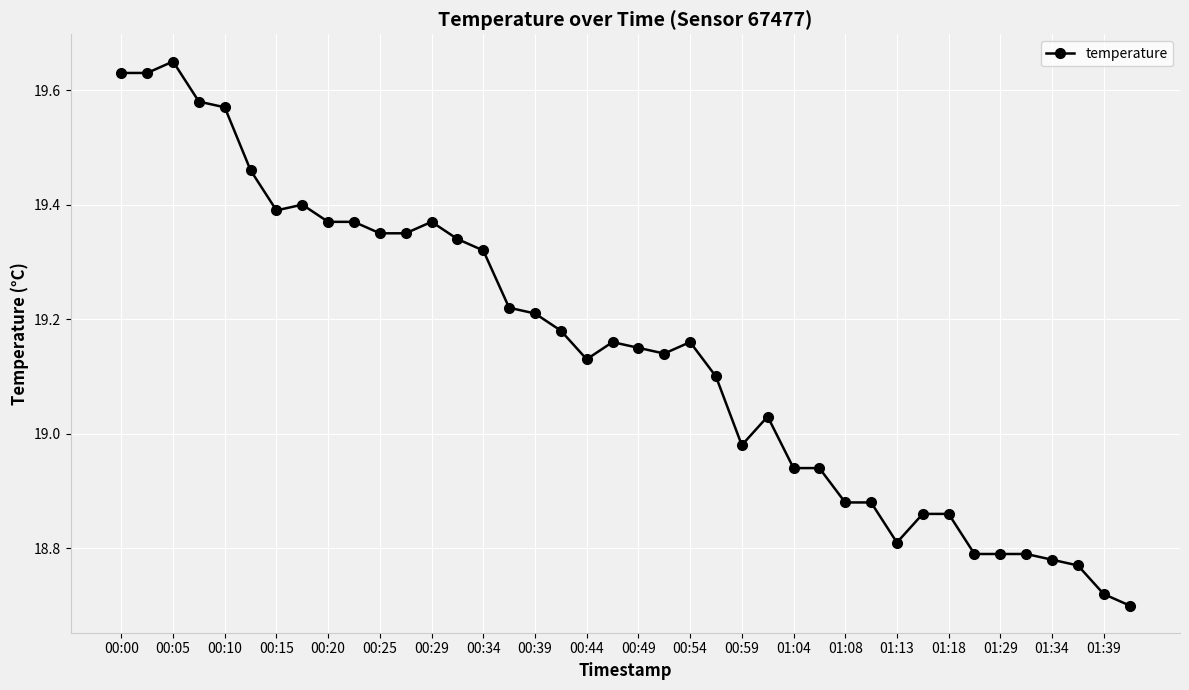

True or false: the data has more than 0 interior local peaks.

True